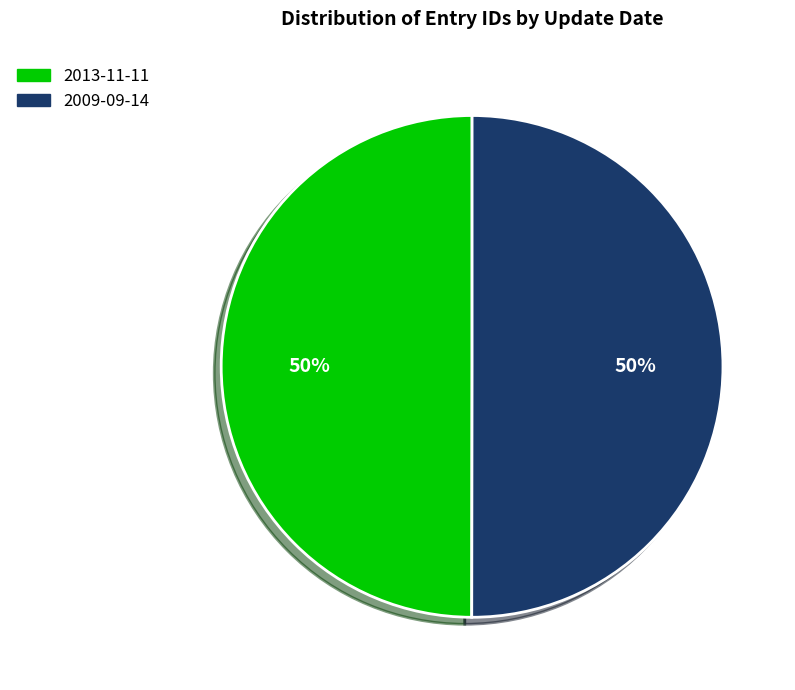

Approximately how many times larger is the value at 2009-09-14 compared to 2013-11-11?

1.0